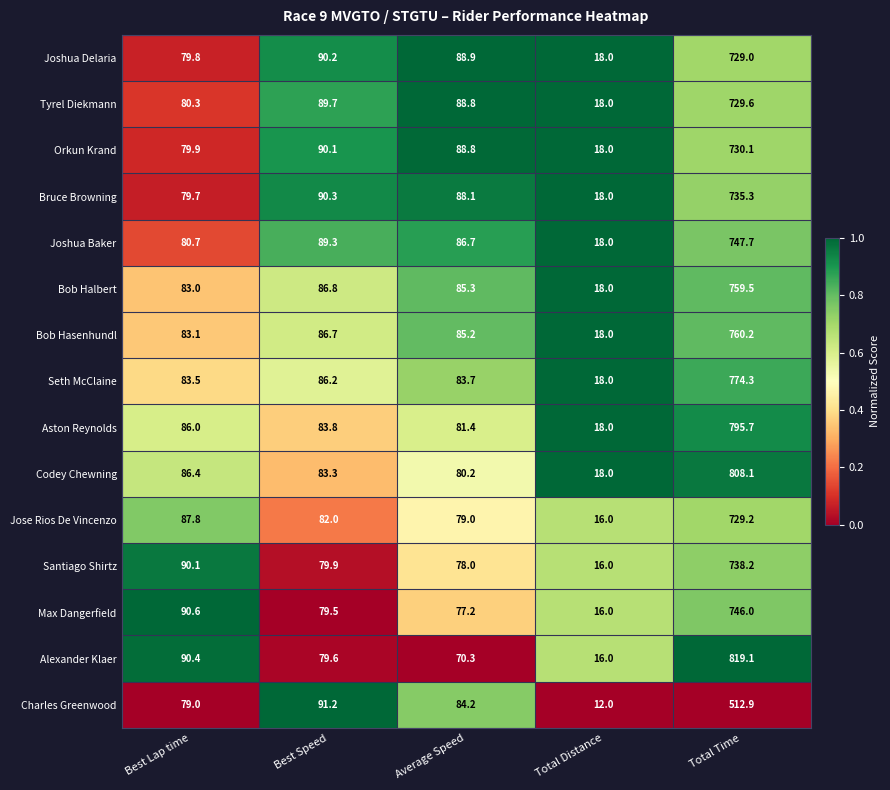

Which series has the largest total across all categories?

Codey Chewning